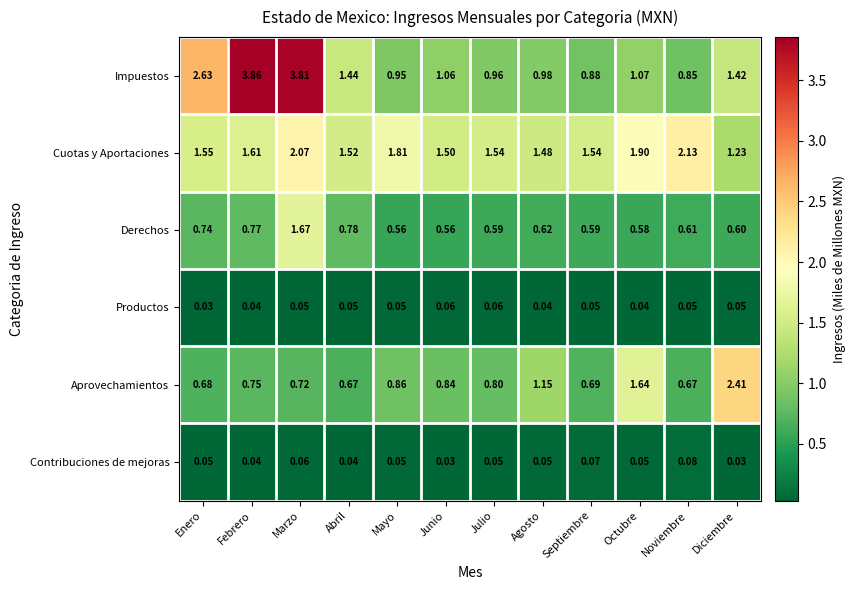

Which category has the highest value across all series?

Febrero